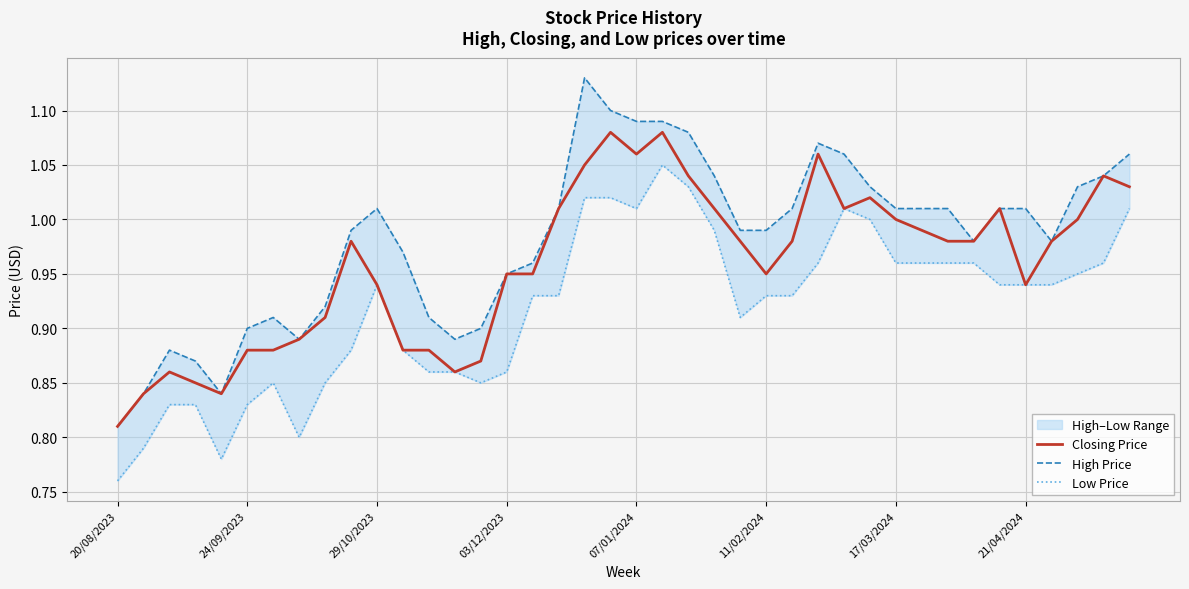

Between 18 and 38, which series saw the biggest shift?

High Price